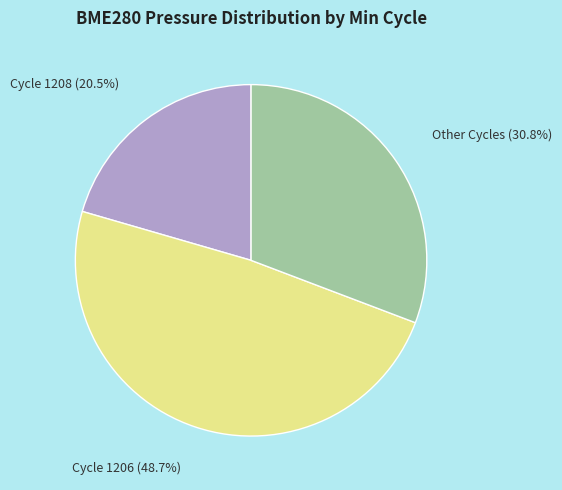

Count the number of slices in the pie.

3